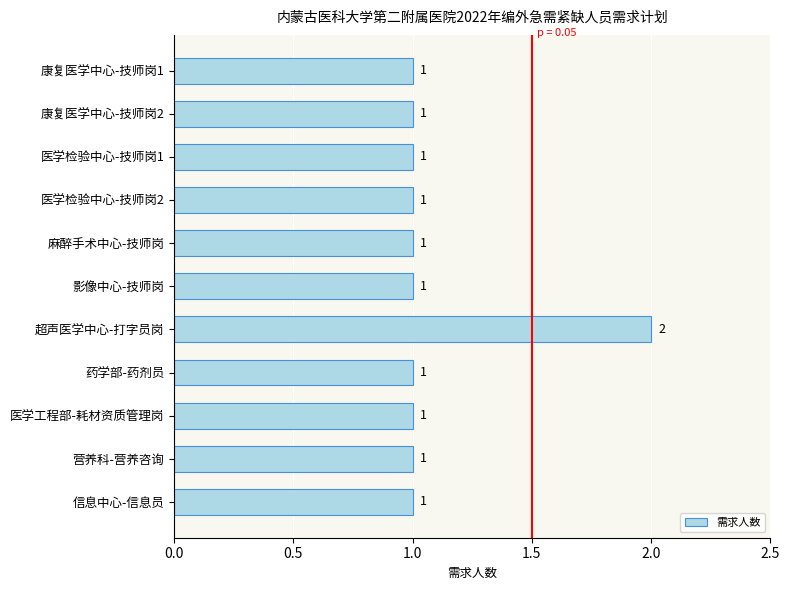

What is the sum of all values?

12